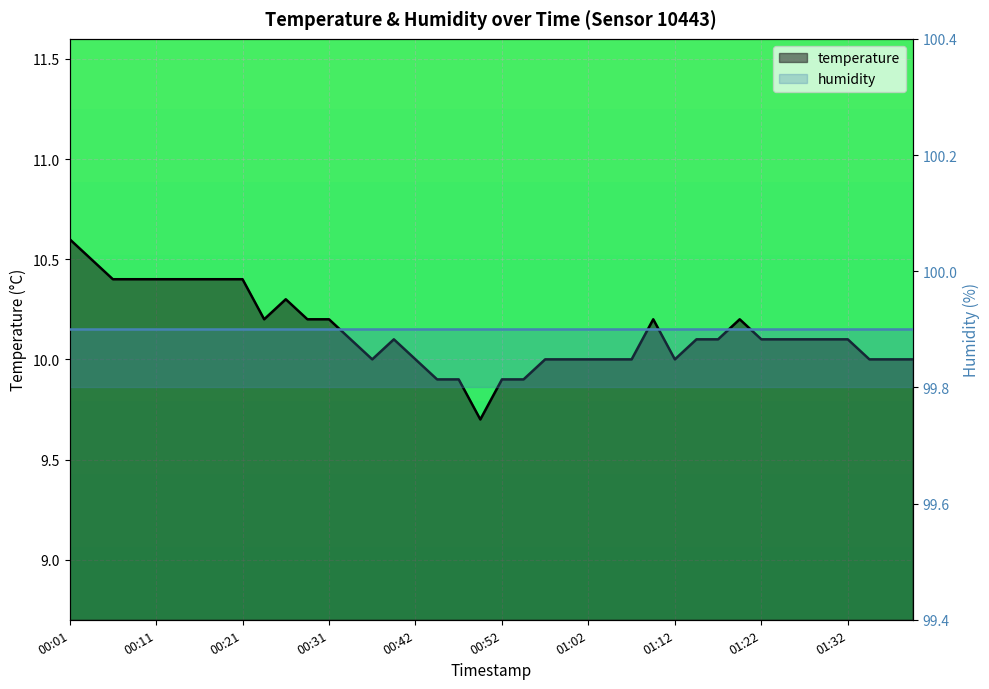

The value of temperature at 01:02 is 3.5. True or false?

False